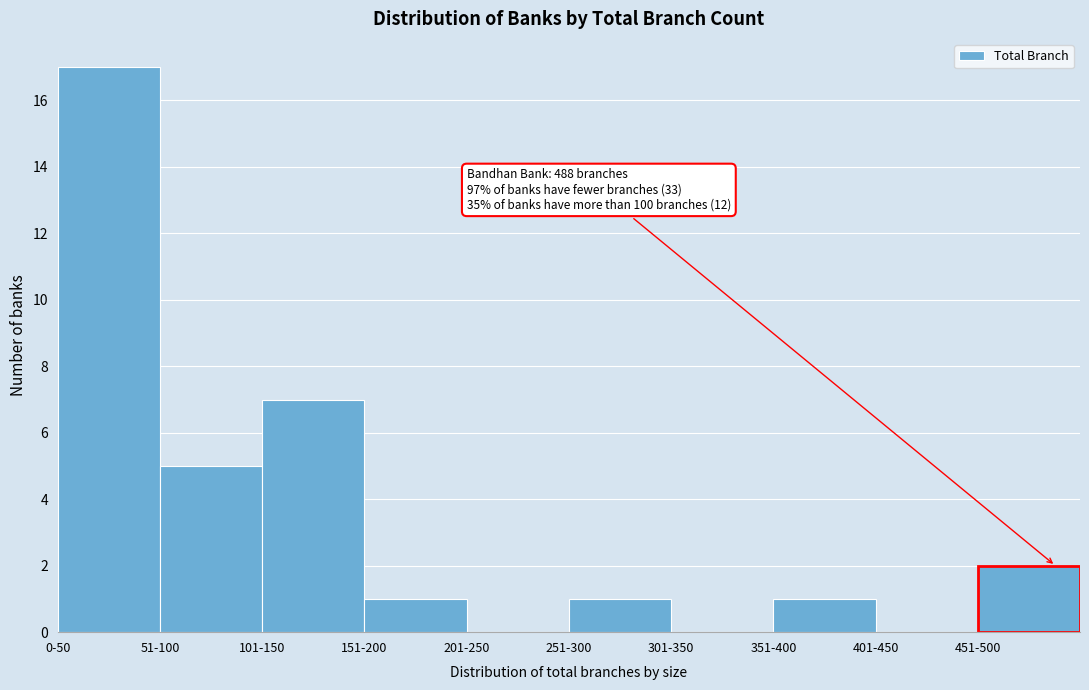

Reading left to right, what are all the values shown in this chart?

0-50=17	51-100=5	101-150=7	151-200=1	201-250=0	251-300=1	301-350=0	351-400=1	401-450=0	451-500=2